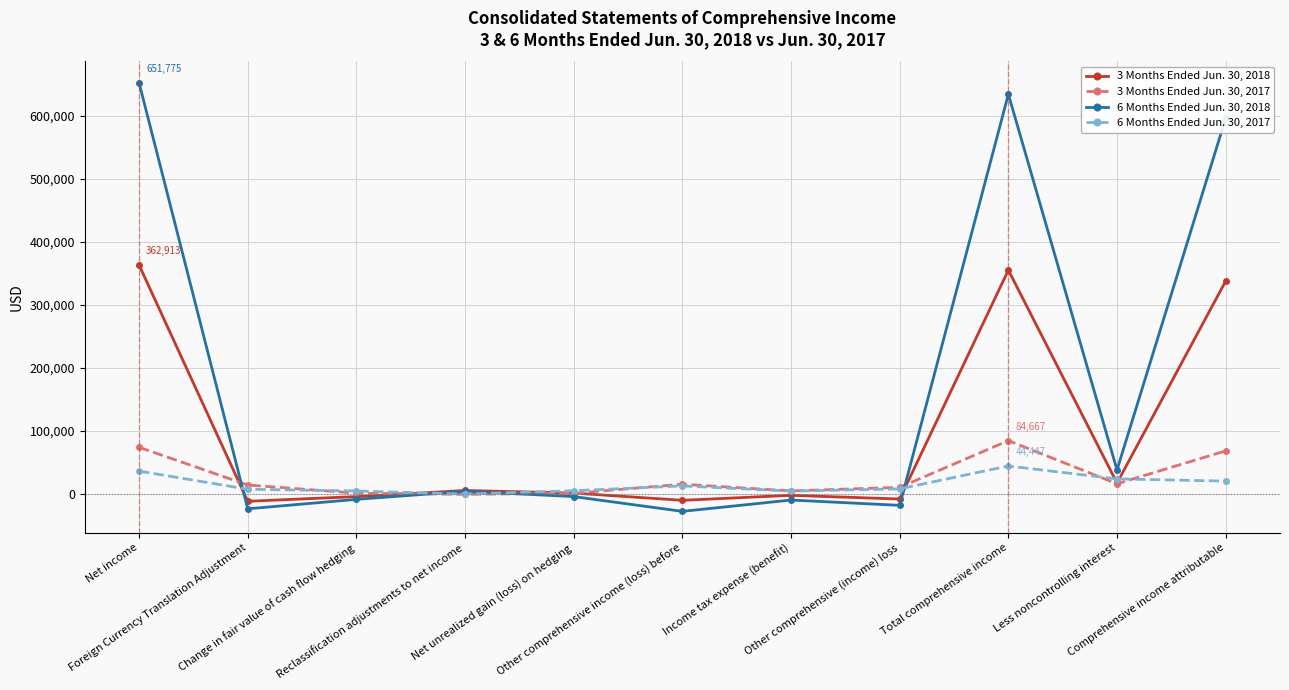

What is the difference between the second highest and minimum values in the 6 Months Ended Jun. 30, 2017 series?

36357